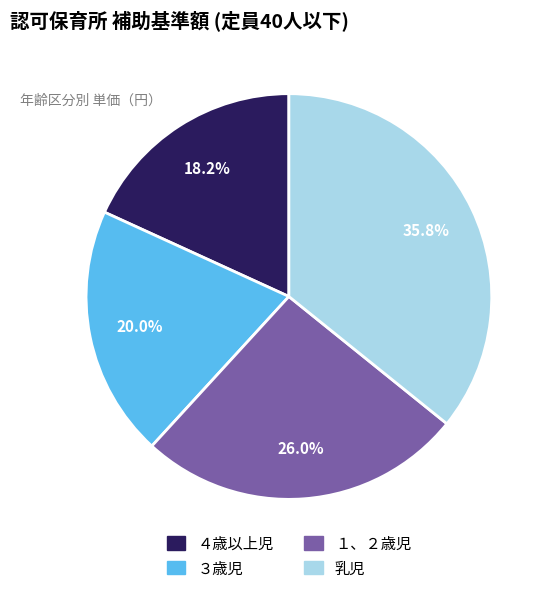

To the nearest percent, what is the average slice percentage?

25%